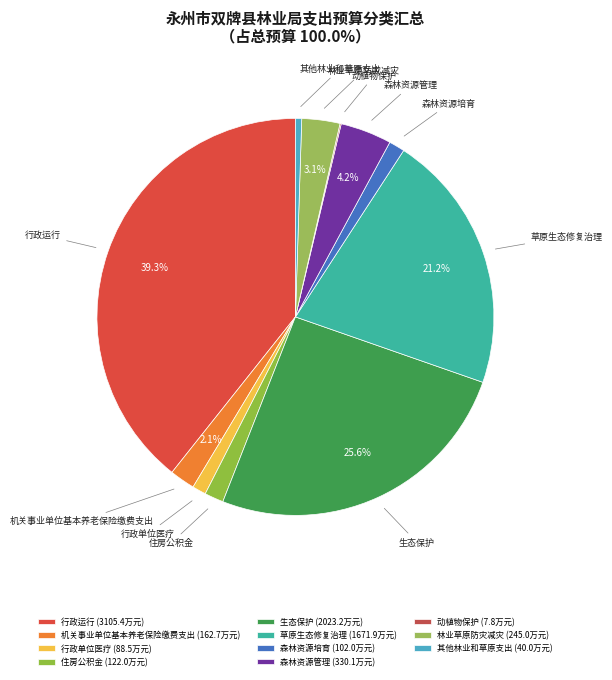

Which has a higher value, 草原生态修复治理 or 机关事业单位基本养老保险缴费支出?

草原生态修复治理